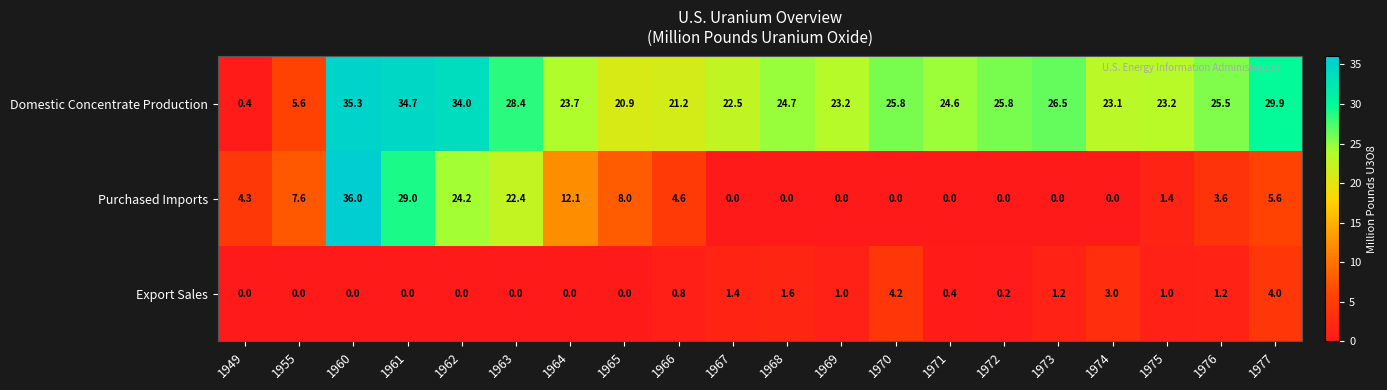

What is the sum of all Domestic Concentrate Production values?

479.0